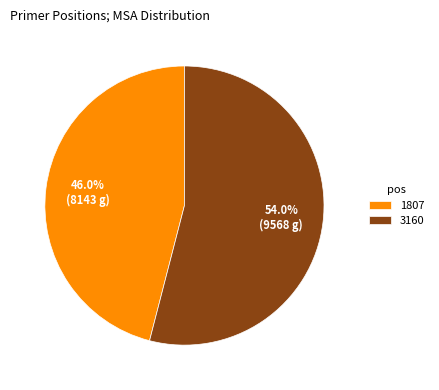

Which category accounts for the majority?

3160